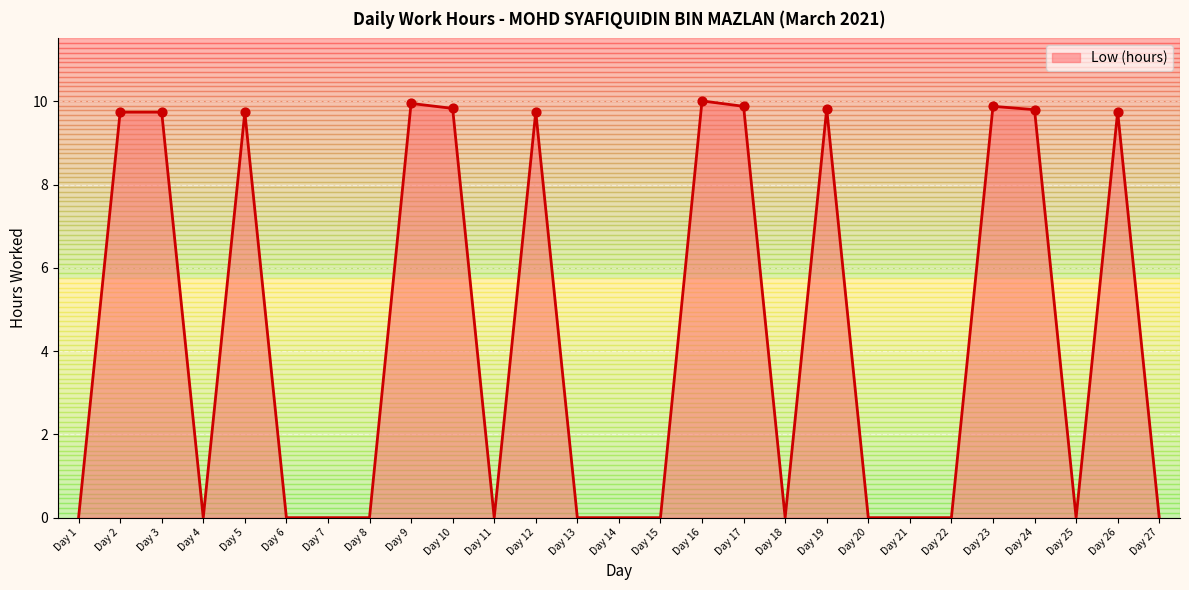

Between Day 27 and Day 26, which is larger?

Day 26